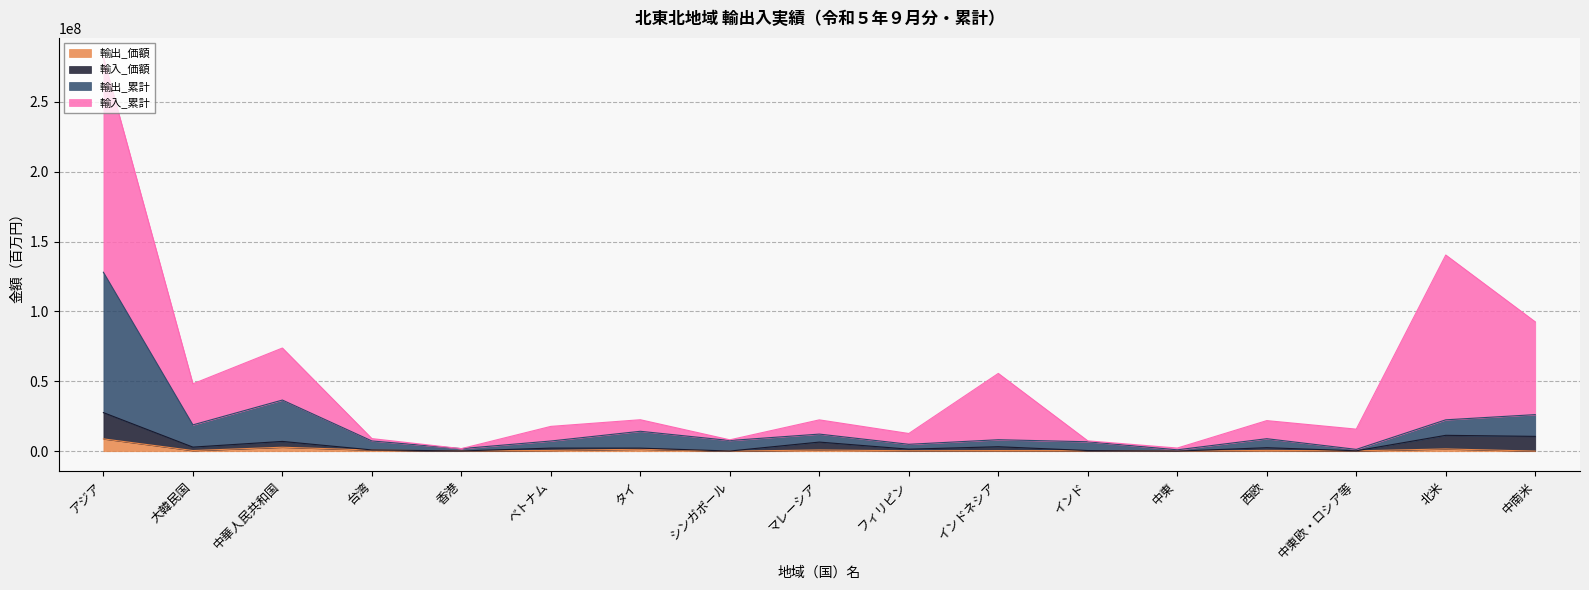

What is the value of the 輸出_累計 point at the 6th from the left?

7313863